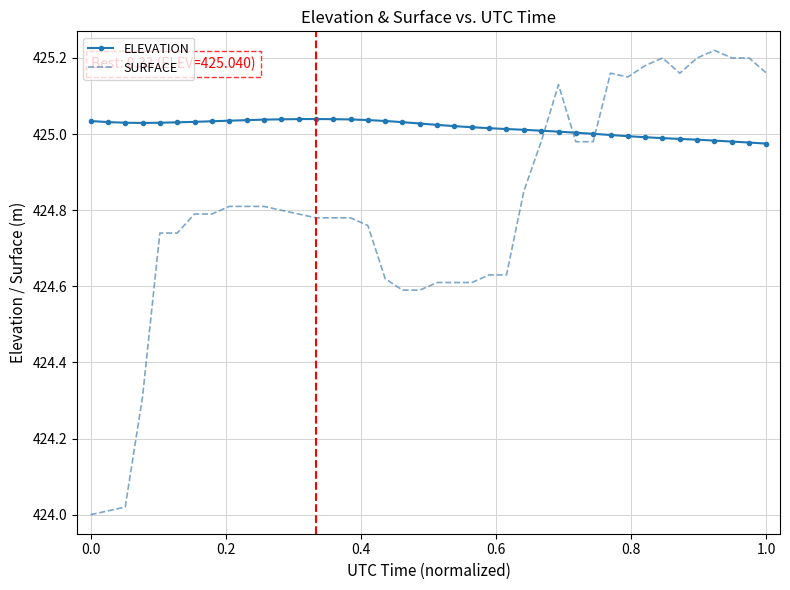

True or false: ELEVATION and SURFACE intersect in this chart.

True